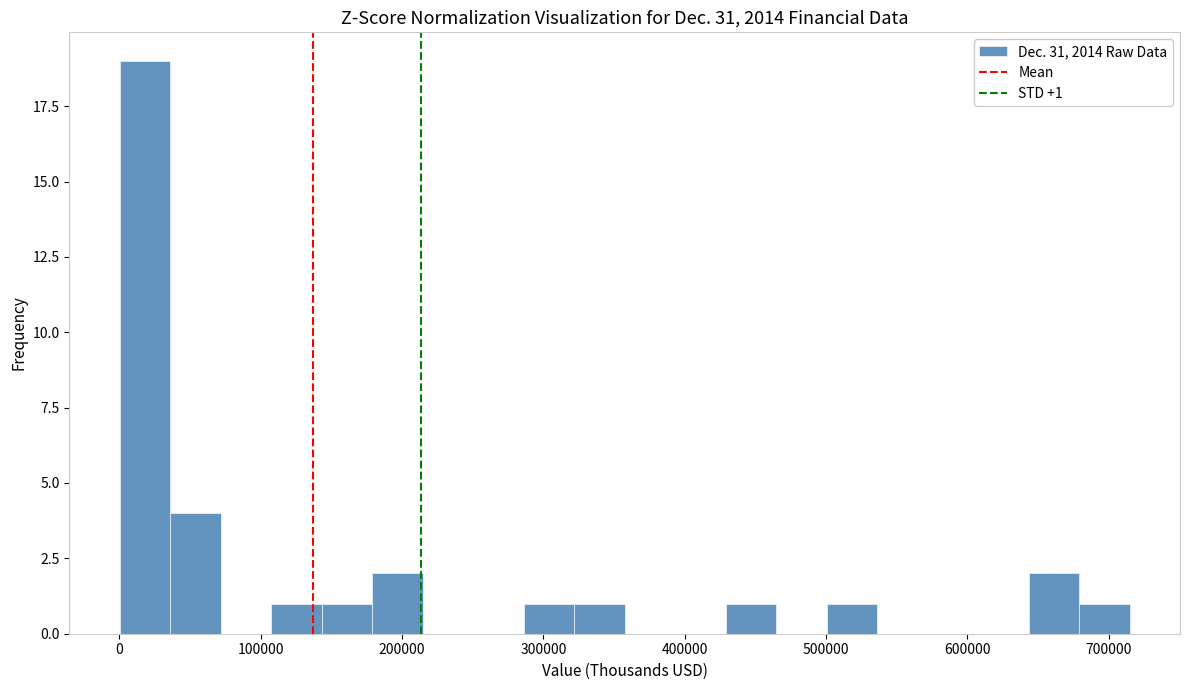

Around what value on the x-axis is the tallest bar? Give the approximate position of its centre, as read against the axis.

20000